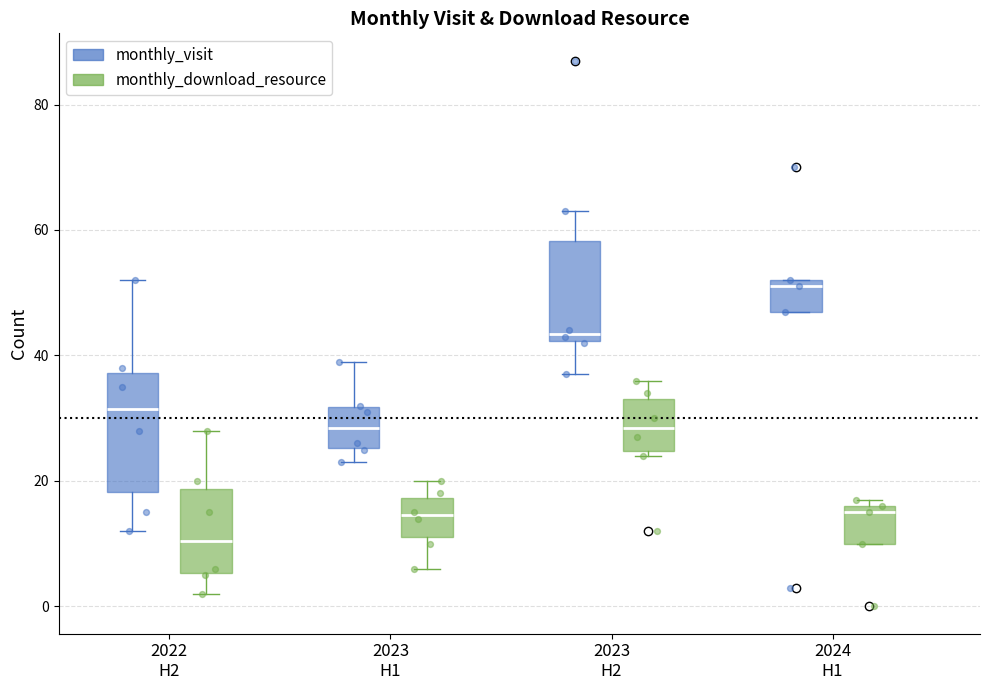

Which box's median line is the highest?

2024 H1 (monthly_visit)